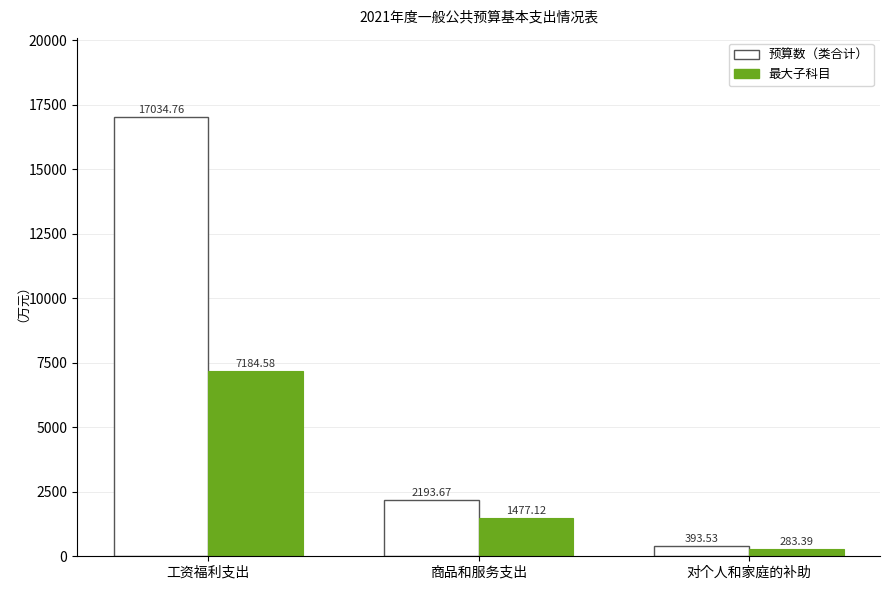

At how many categories does at least one series exceed 2638?

1